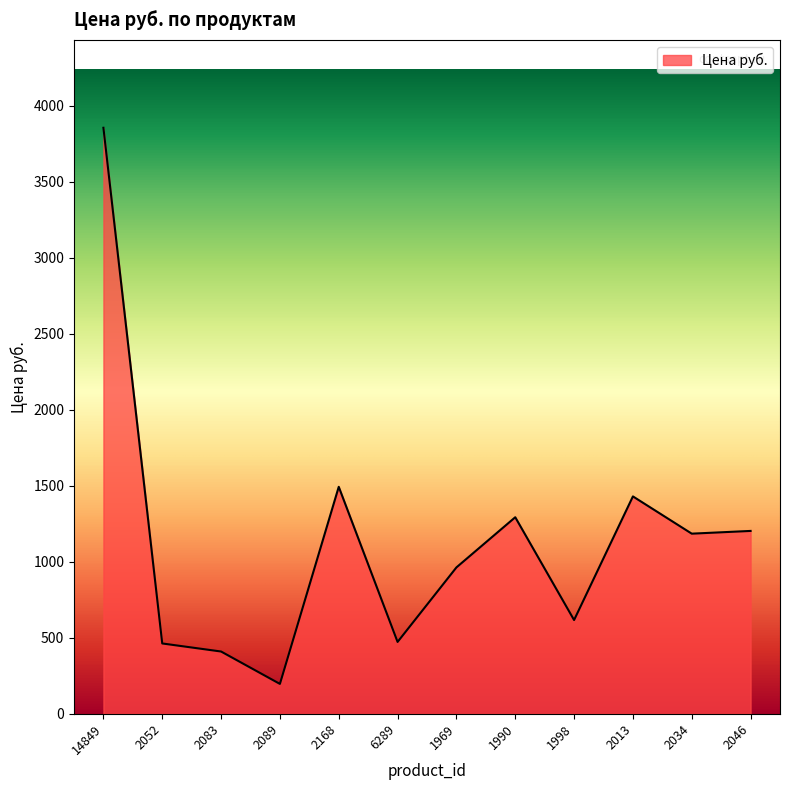

How many values are below 1185?

6